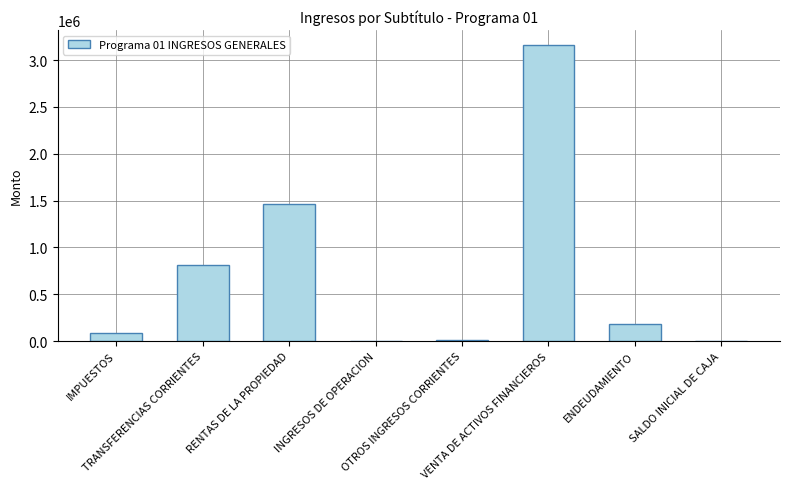

What is the maximum value shown in the chart?

3162821